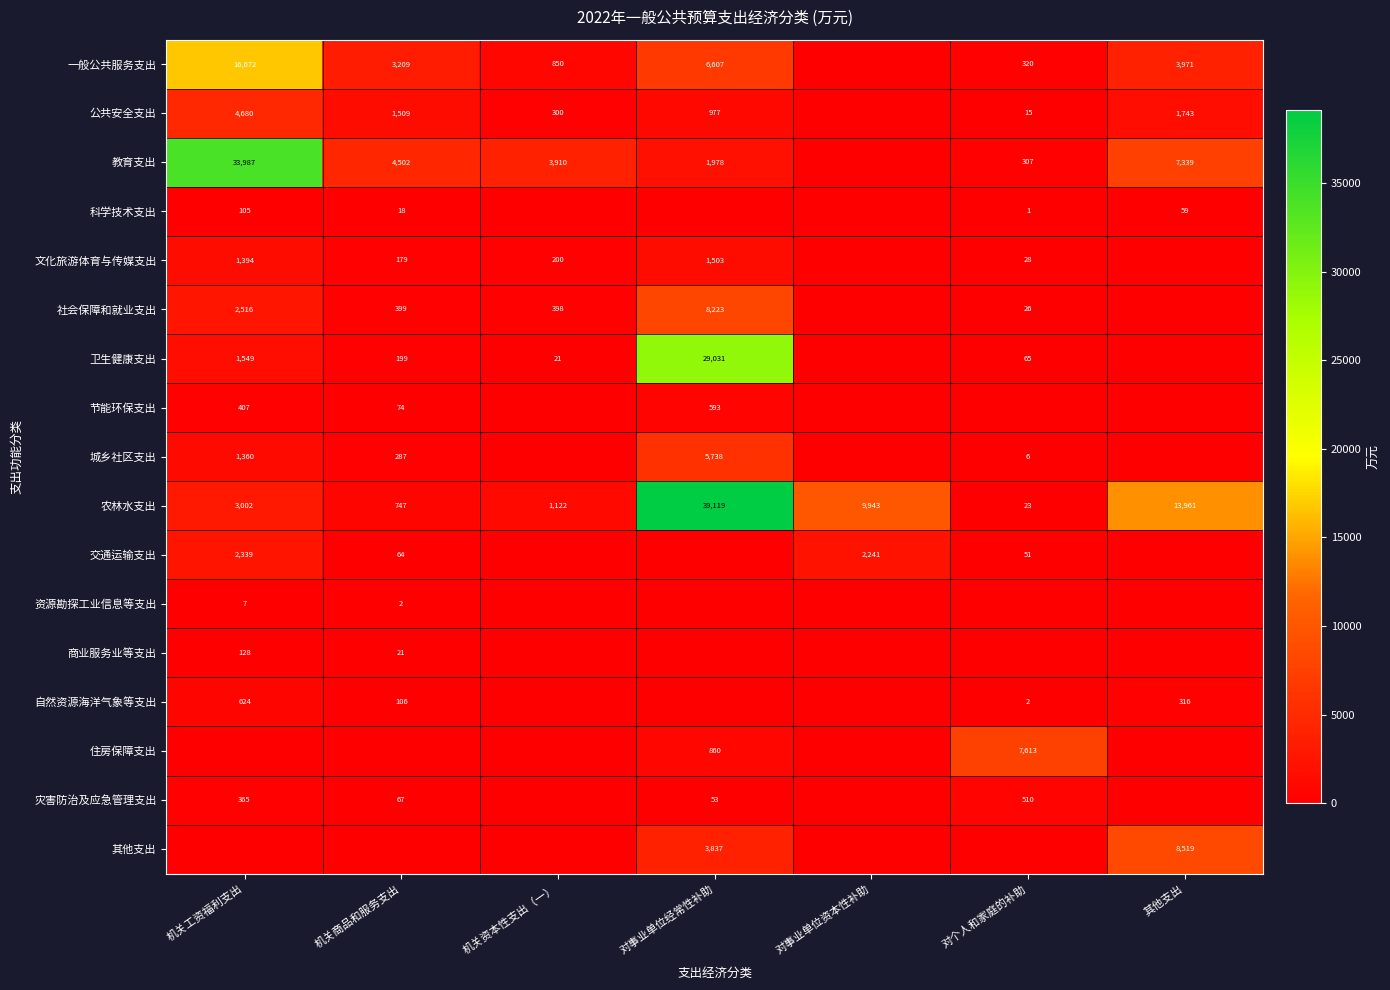

Is it true that 公共安全支出 equals 977 at 对事业单位经常性补助?

True